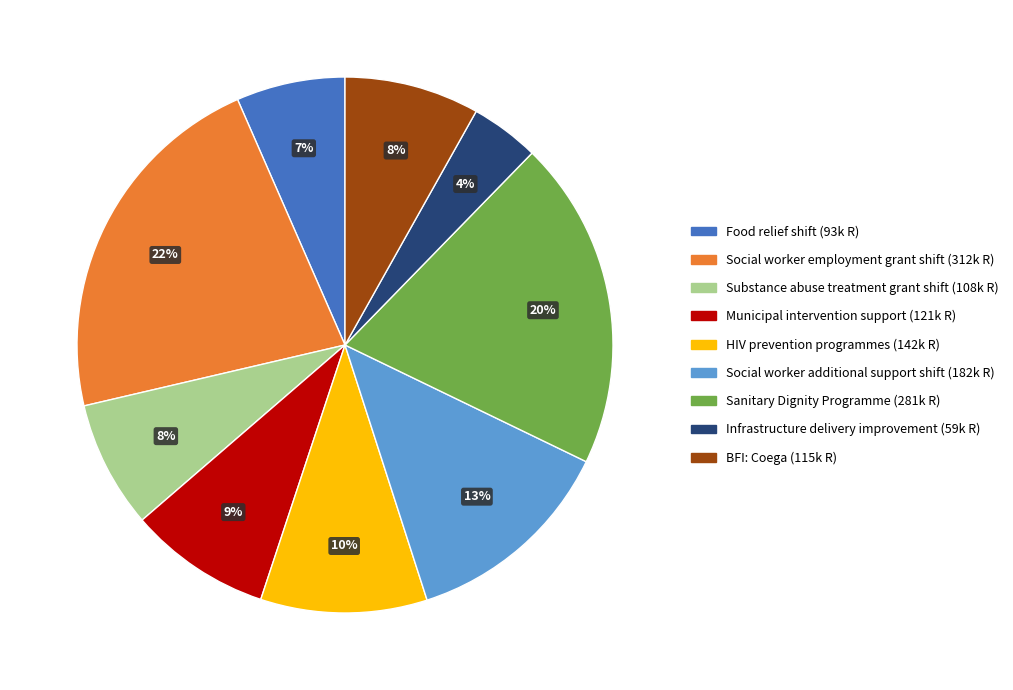

What percentage is the Municipal intervention support slice, to the nearest percent?

9%